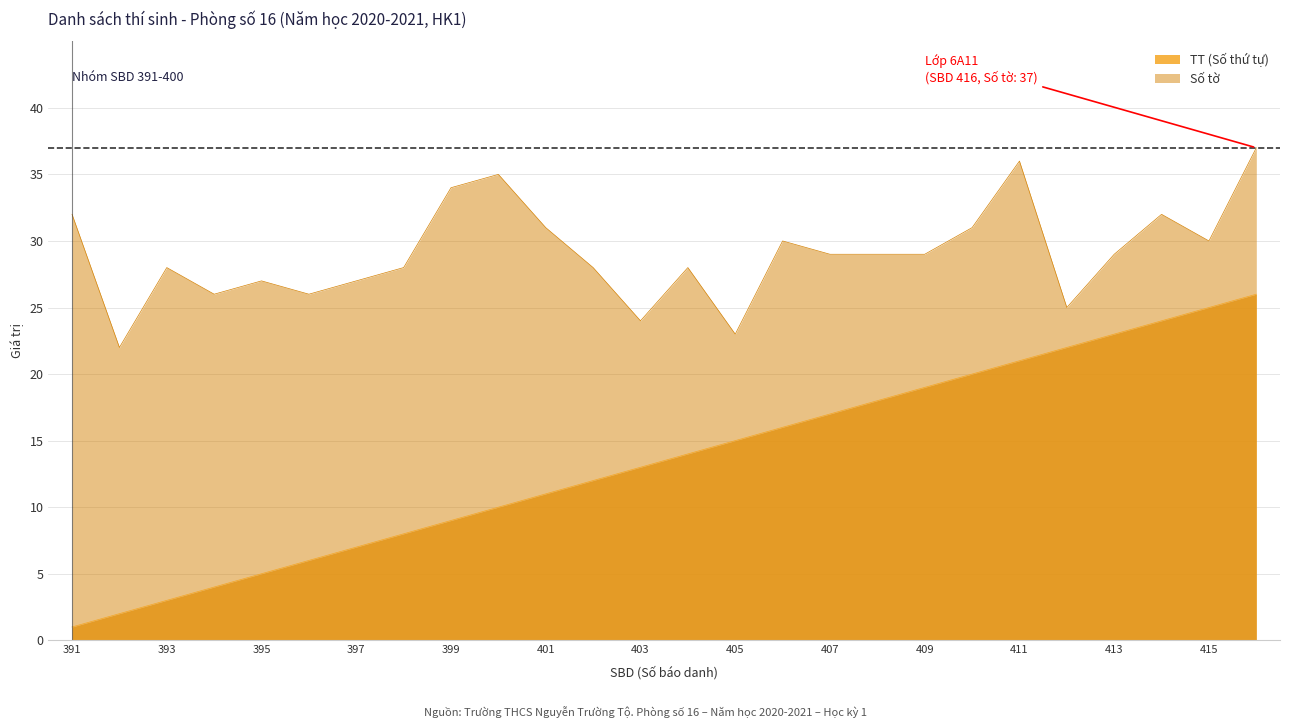

What is the value of the 19th point from the left?

19